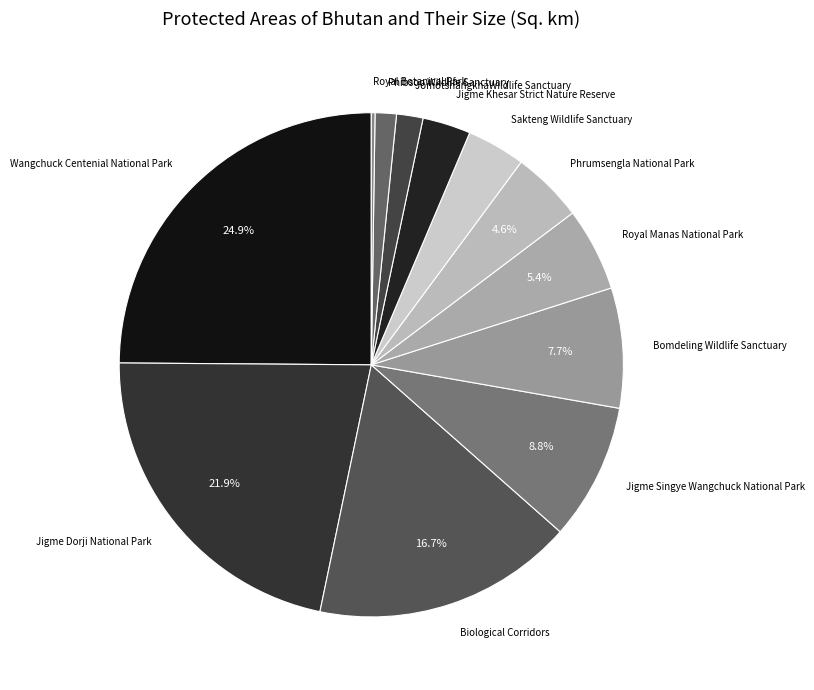

Does any single category account for the majority?

No